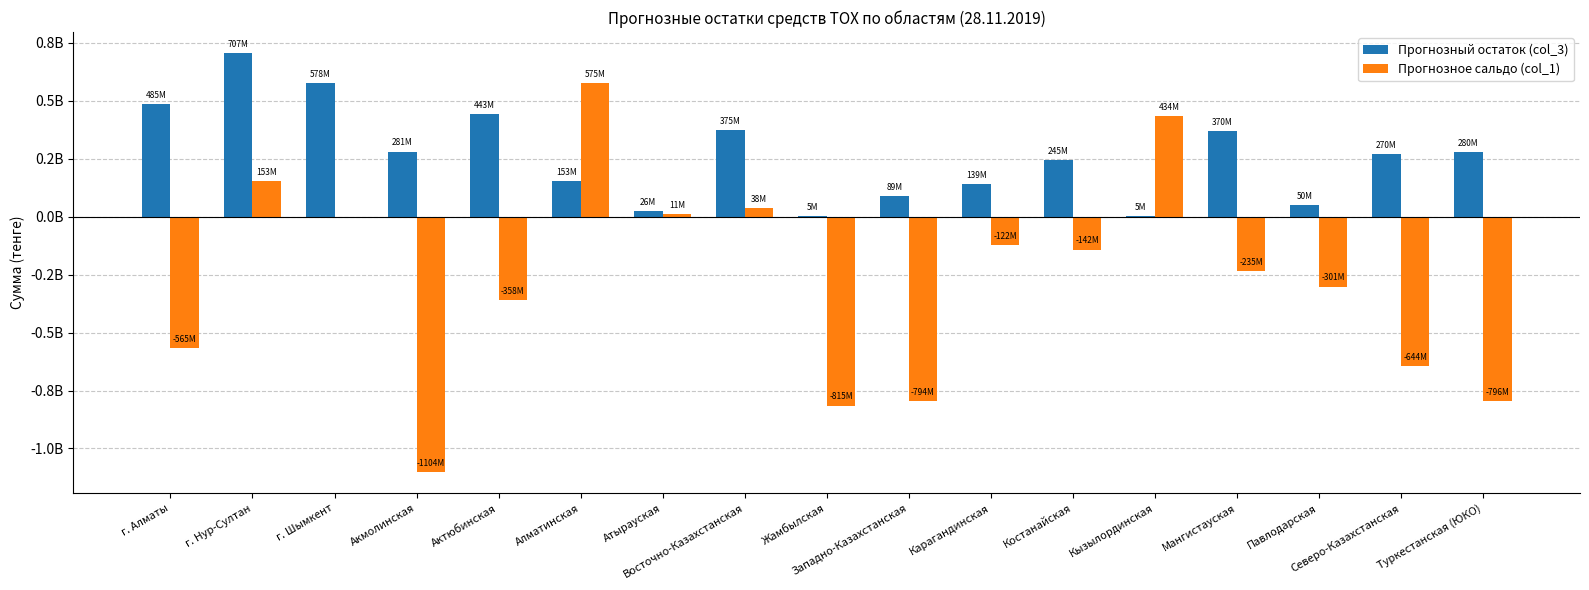

The Прогнозный остаток (col_3) series shows 443200454.5 at Актюбинская. True or false?

True